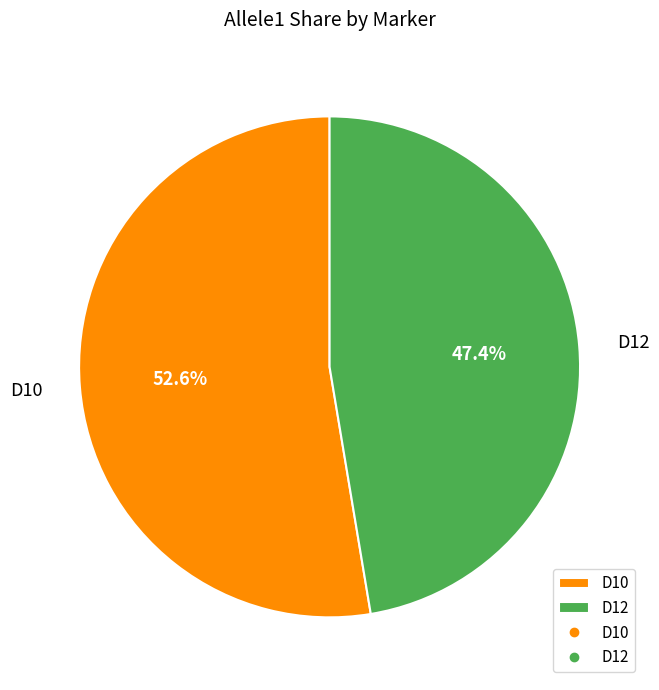

What is the ratio of the value at D12 to the value at D10?

0.9